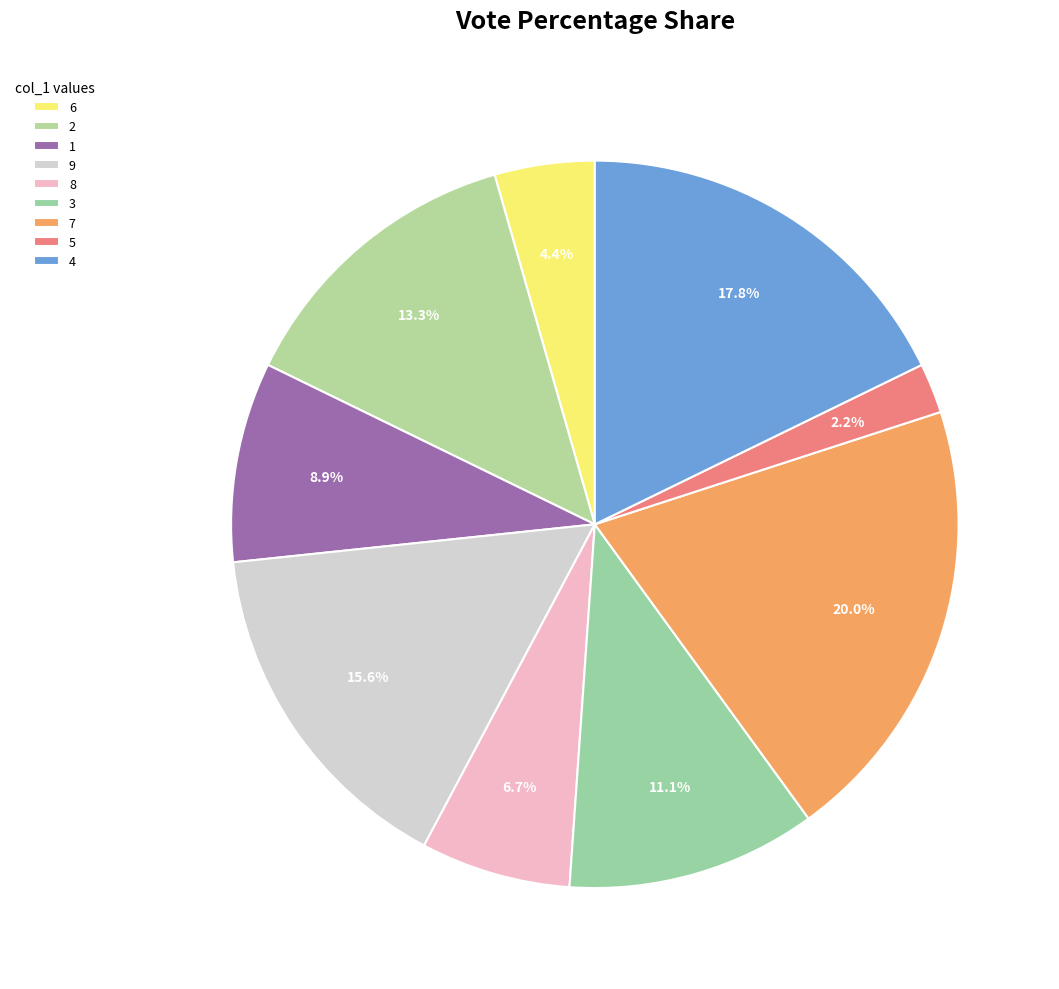

What percentage is the 8 slice, to the nearest percent?

7%